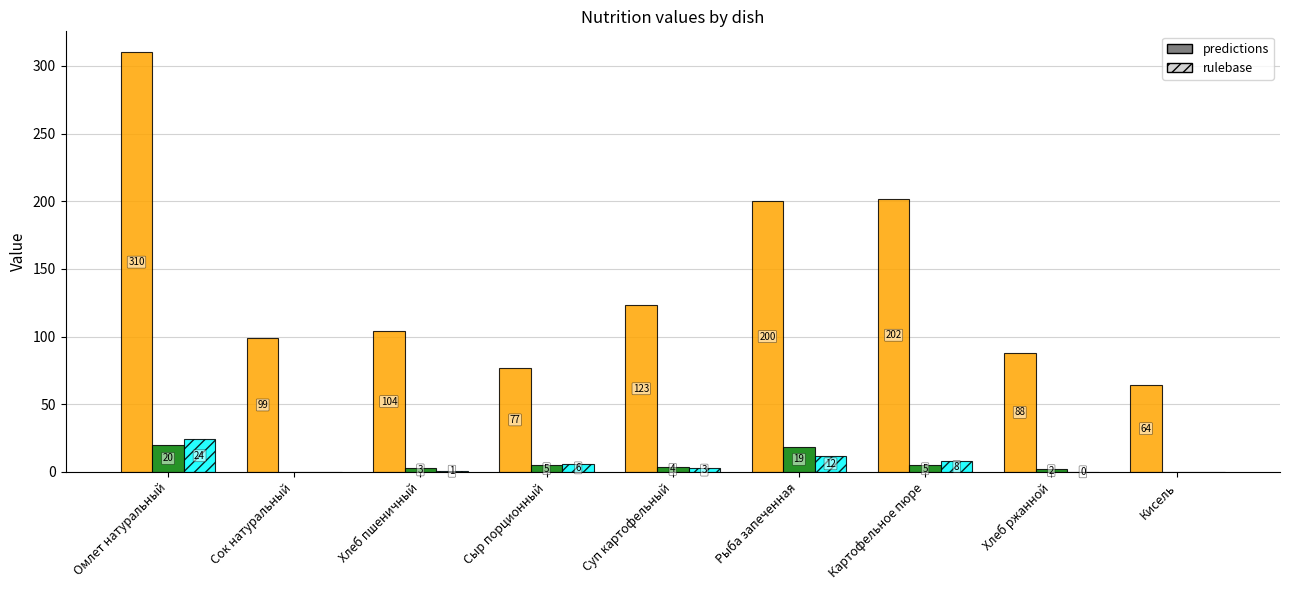

What is the greatest value displayed?

310.0